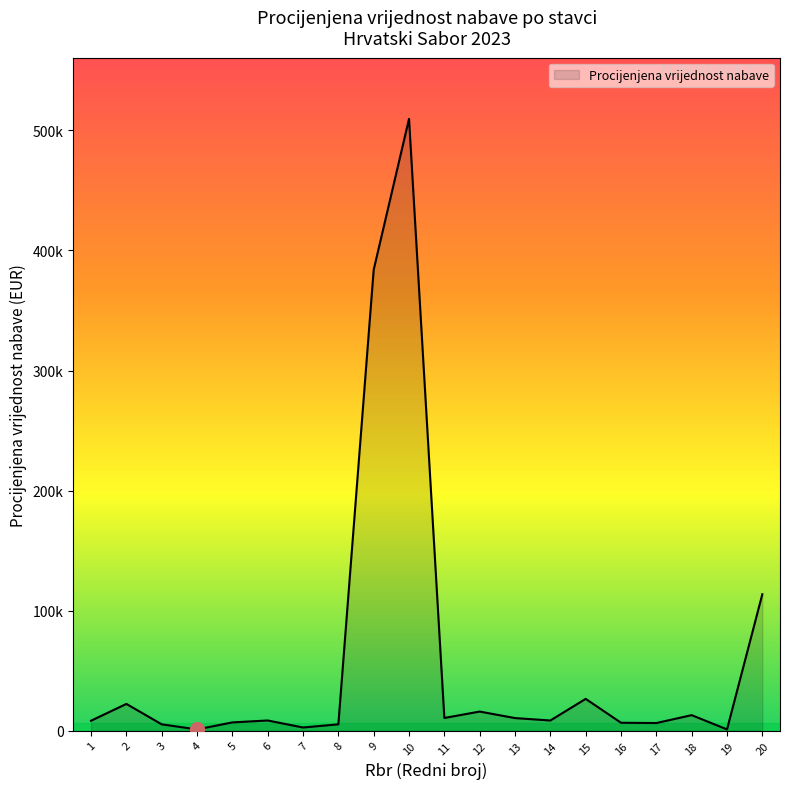

At which category does the data reach its first local peak?

2